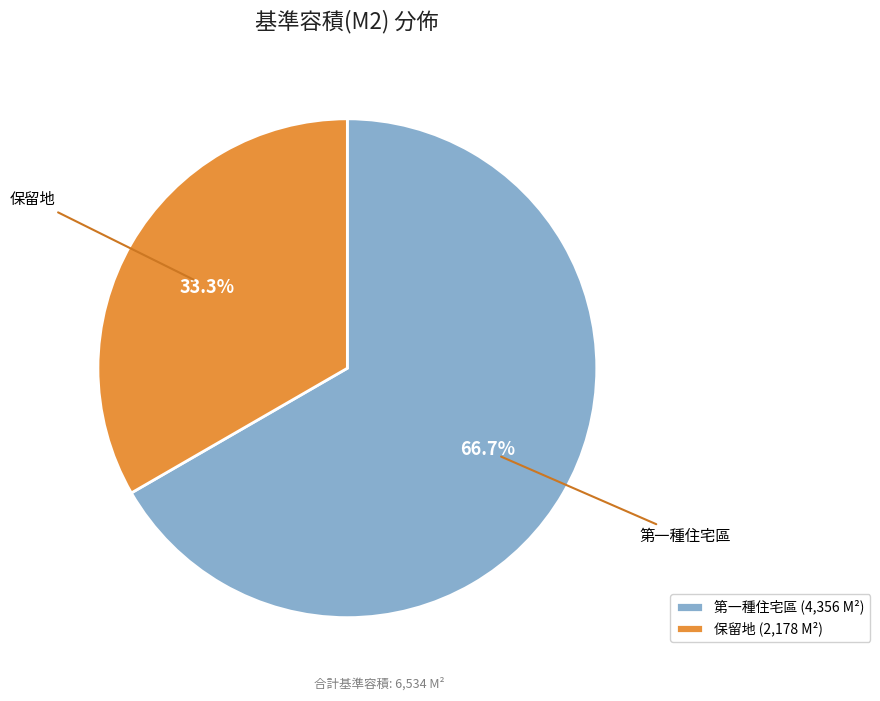

Combined, do 第一種住宅區 and 保留地 account for over 50%?

Yes